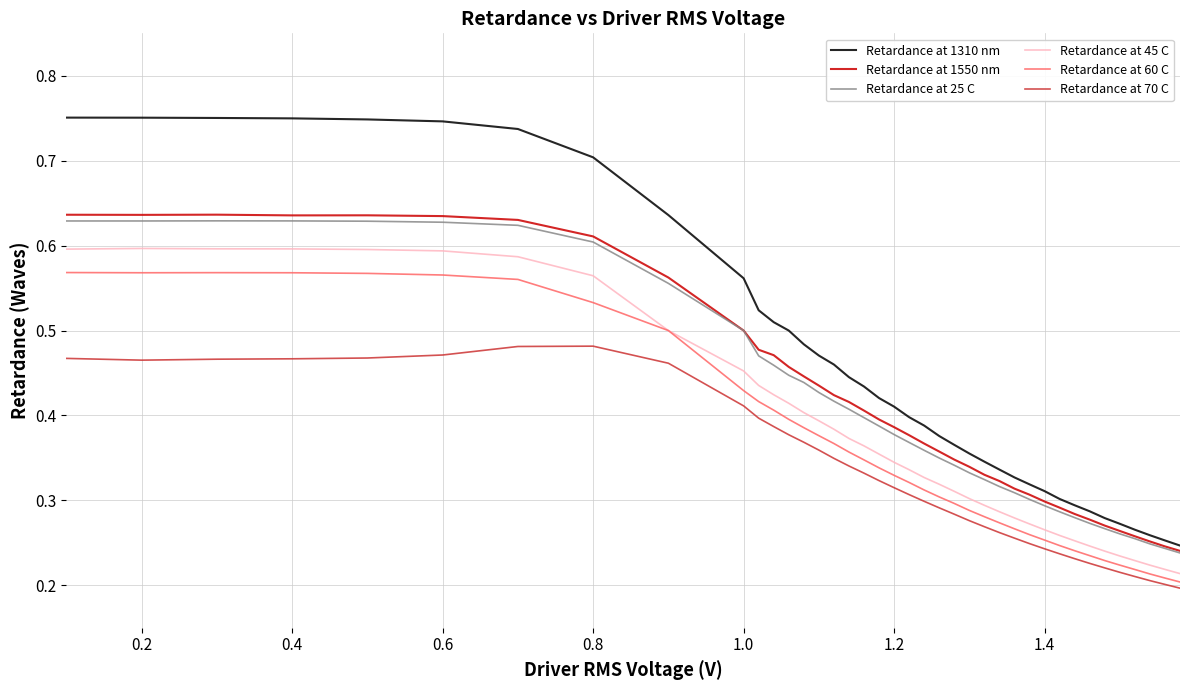

How many lines are shown in the chart?

6